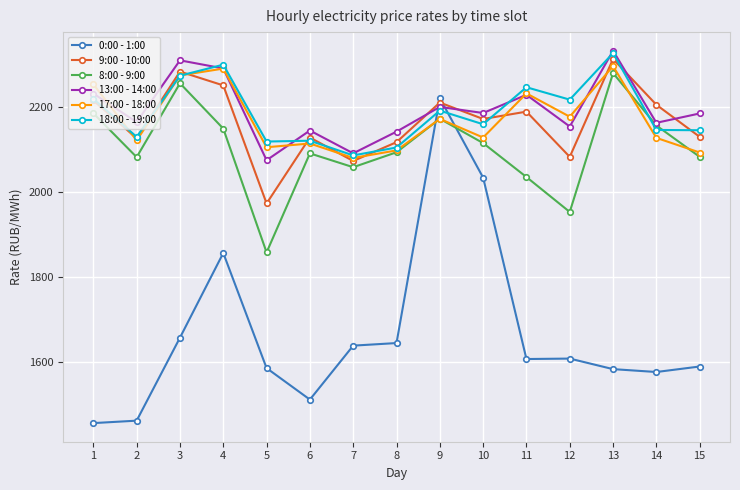

In 9:00 - 10:00, how many points are higher than both neighbors (excluding endpoints)?

5